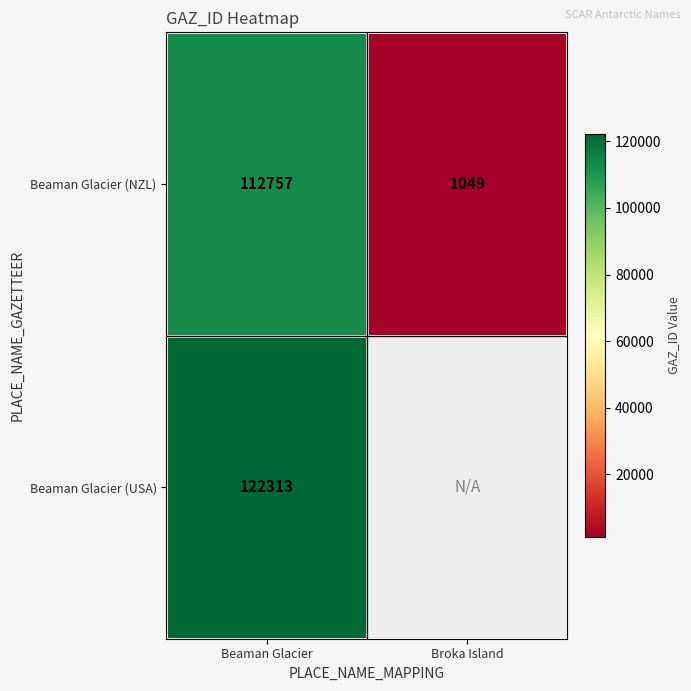

The Beaman Glacier (NZL) series shows 39121 at Beaman Glacier. True or false?

False